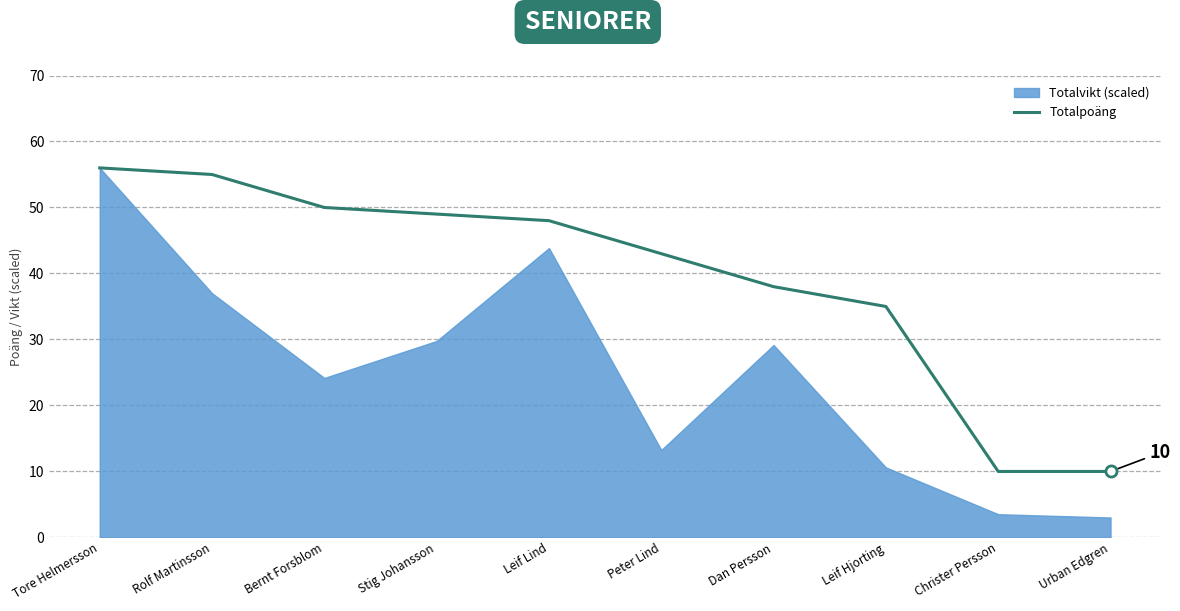

The Totalpoäng series shows 28 at Tore Helmersson. True or false?

False